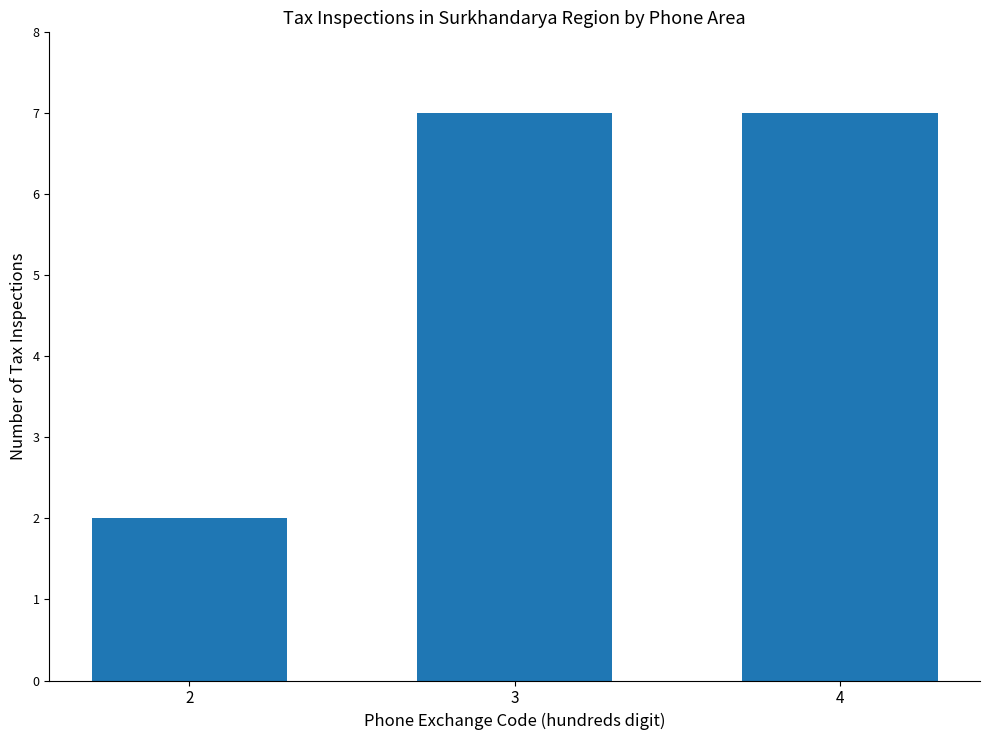

Which label corresponds to the smallest value in the chart?

2